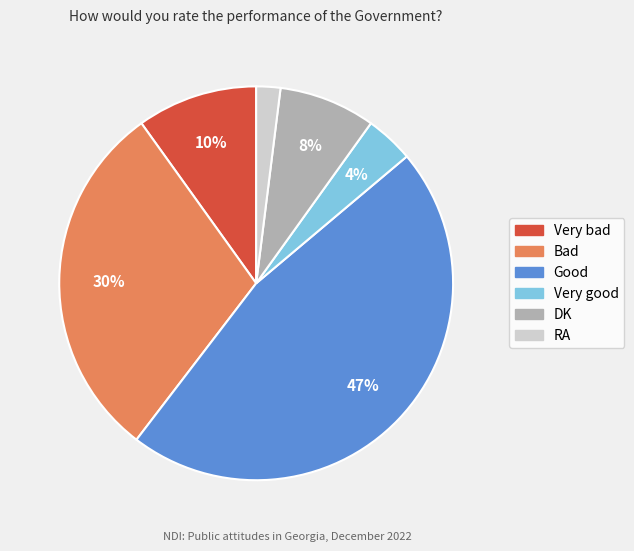

Rank the categories by value from highest to lowest.

Good, Bad, Very bad, DK, Very good, RA